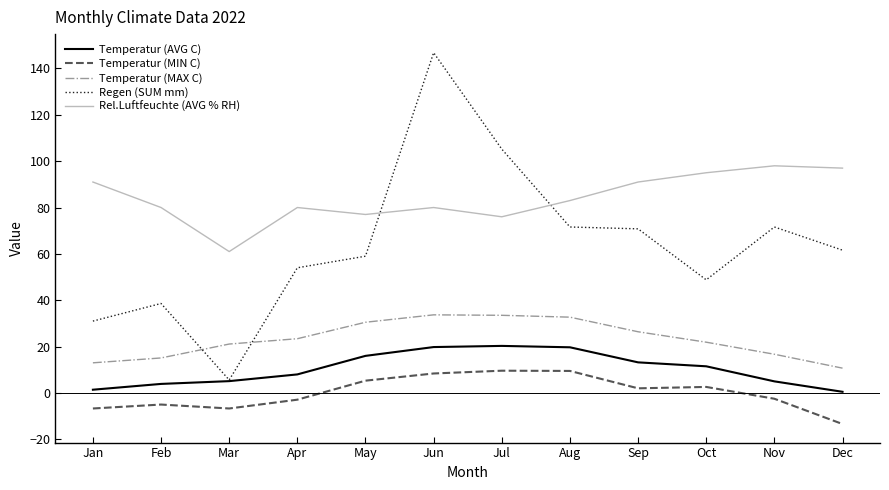

True or false: Temperatur (AVG C) has a value of 5.0 at Nov.

True